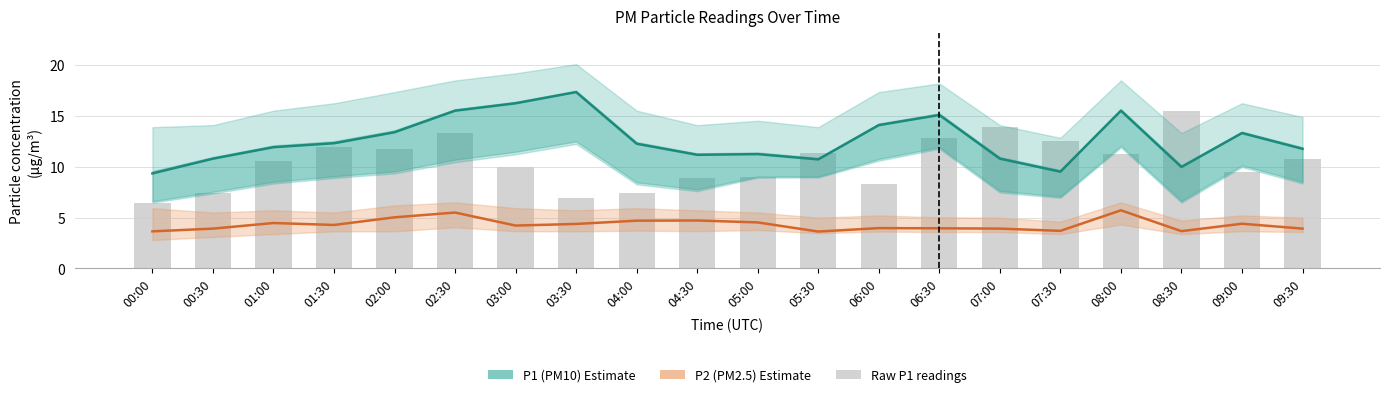

List the labels in order of Raw P1 readings value, largest first.

08:30, 07:00, 02:30, 06:30, 07:30, 01:30, 02:00, 05:30, 08:00, 09:30, 01:00, 03:00, 09:00, 05:00, 04:30, 06:00, 04:00, 00:30, 03:30, 00:00